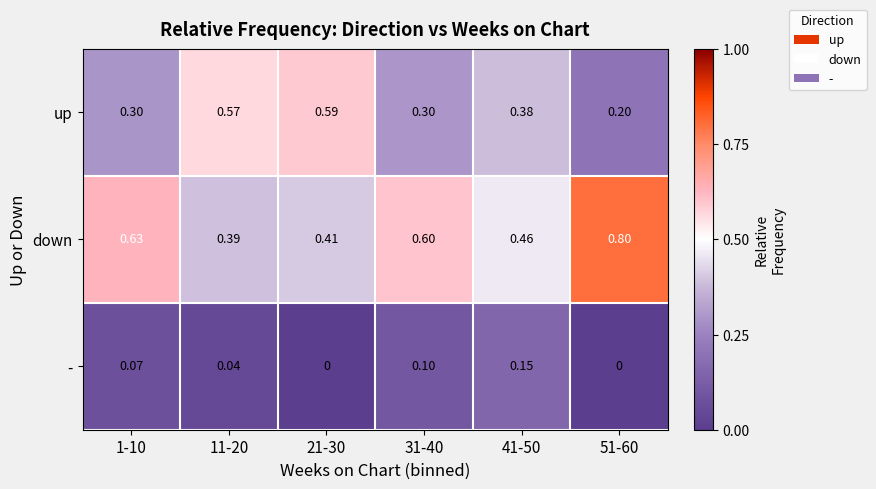

Between 41-50 and 51-60, which series saw the biggest shift?

down